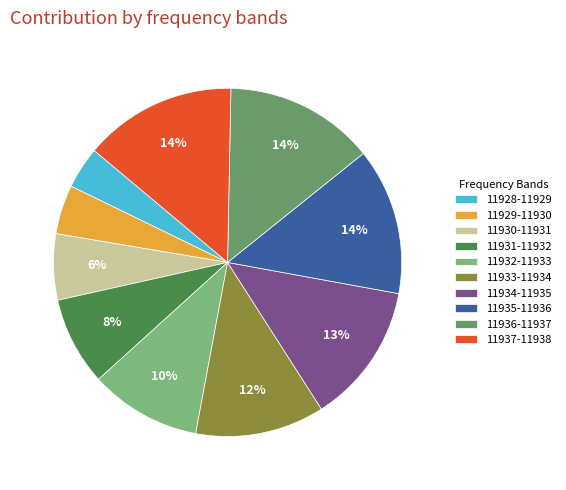

How many segments does this pie chart have?

10